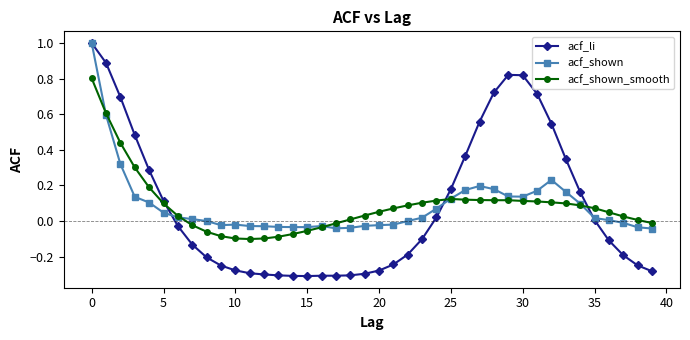

Which series has the widest spread of values?

acf_li